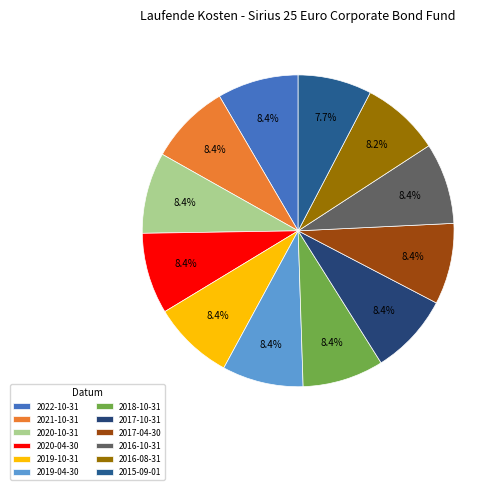

To the nearest percent, what percentage of the pie is 2019-10-31?

8%